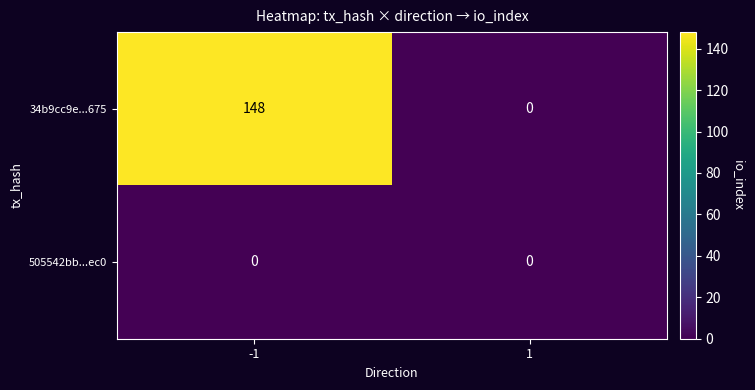

Reading left to right, extract all data points from this chart.

34b9cc9e...675: 148	0
505542bb...ec0: 0	0